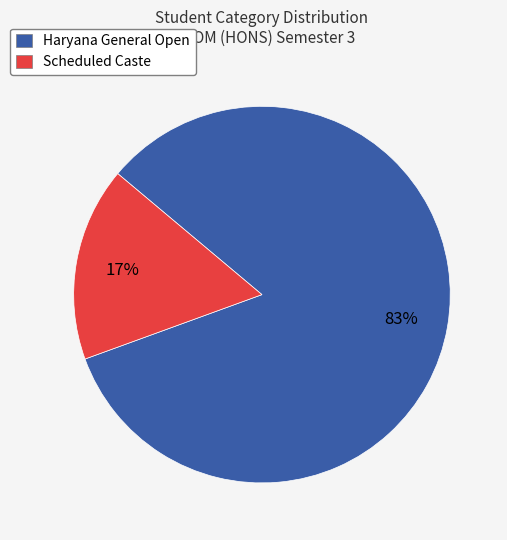

Is the sum of Scheduled Caste and Haryana General Open greater than half?

Yes